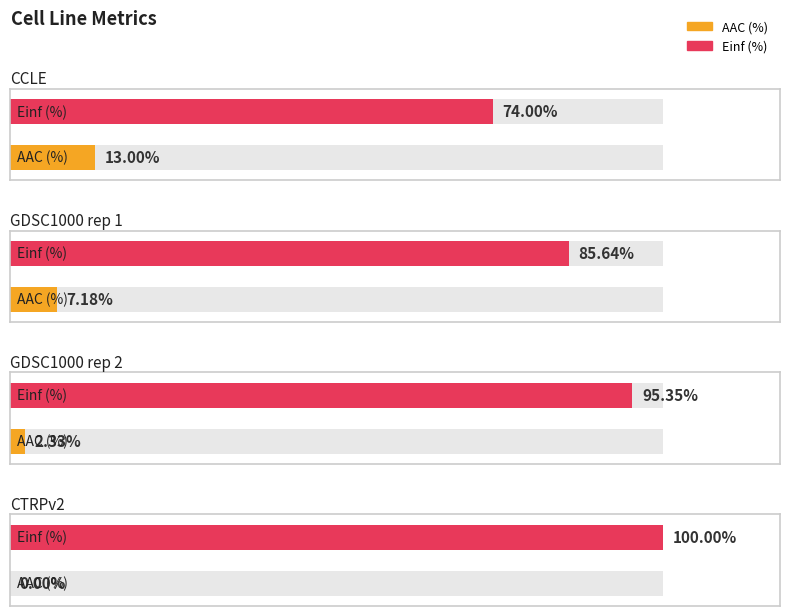

Reading left to right, transcribe all the data shown in this chart.

AAC (%): CCLE=13.0	GDSC1000 rep 1=7.2	GDSC1000 rep 2=2.3	CTRPv2=0.0
Einf (%): CCLE=74.0	GDSC1000 rep 1=85.6	GDSC1000 rep 2=95.3	CTRPv2=100.0